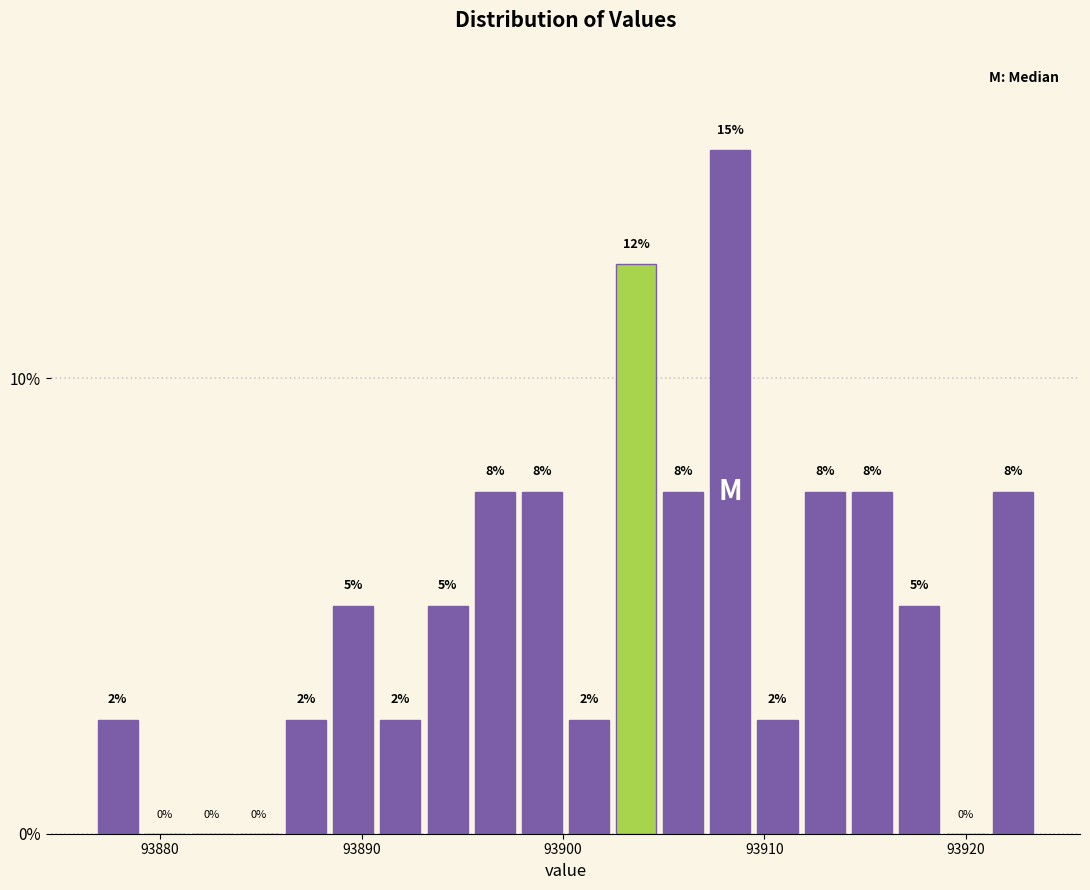

Around what value on the x-axis is the tallest bar? Give the approximate position of its centre, as read against the axis.

93908